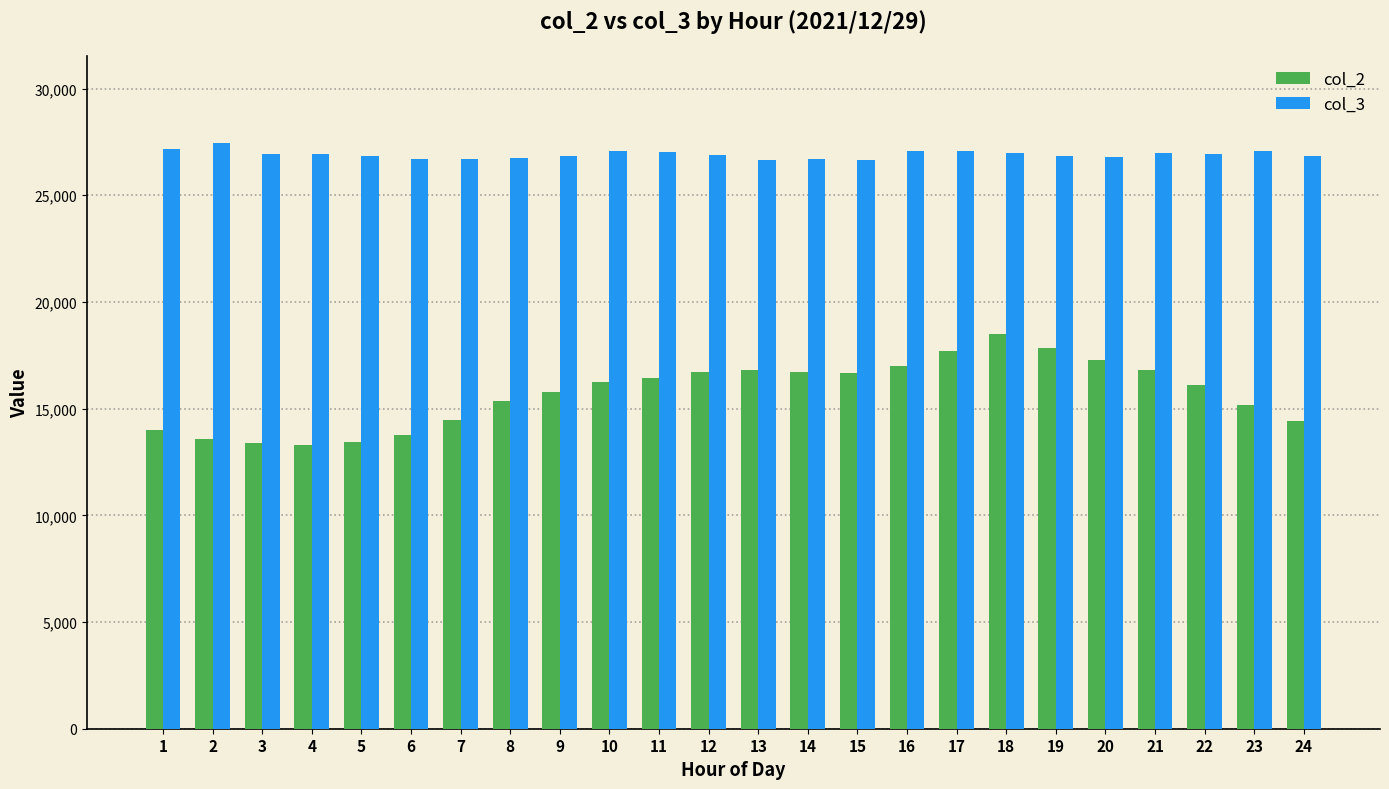

Is it true that col_3 equals 27091 at 10?

True